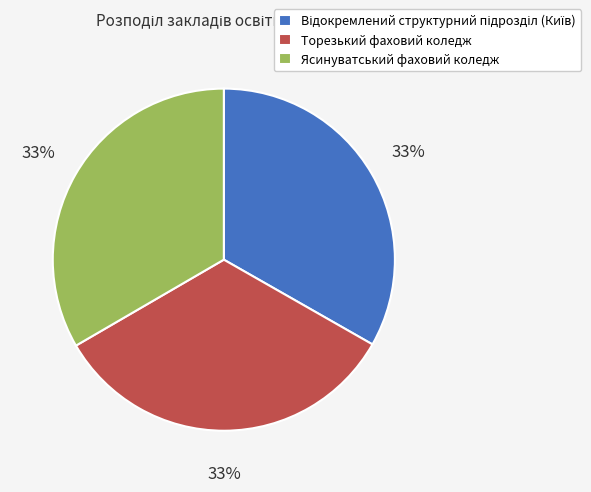

Does Торезький фаховий коледж account for over 50% of the chart?

No